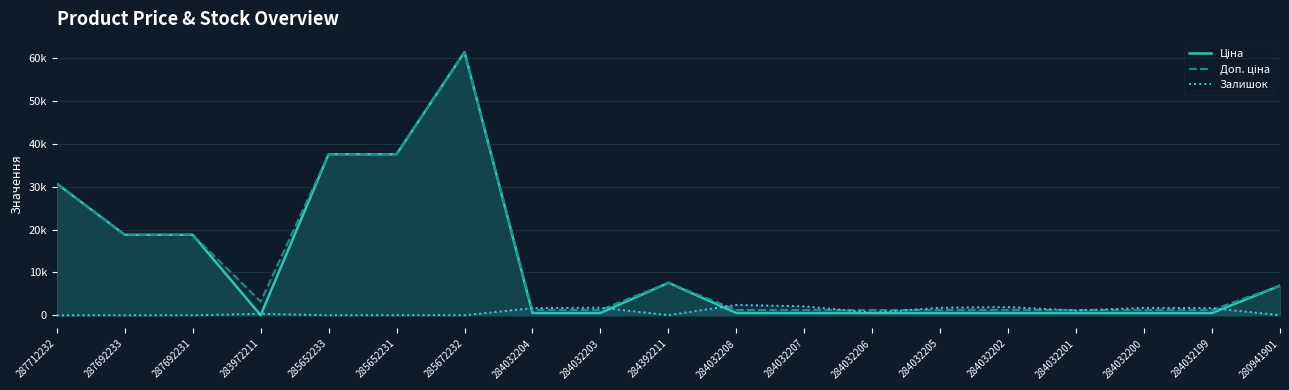

True or false: Доп. ціна has a value of 3205.0 at 283972211.

True